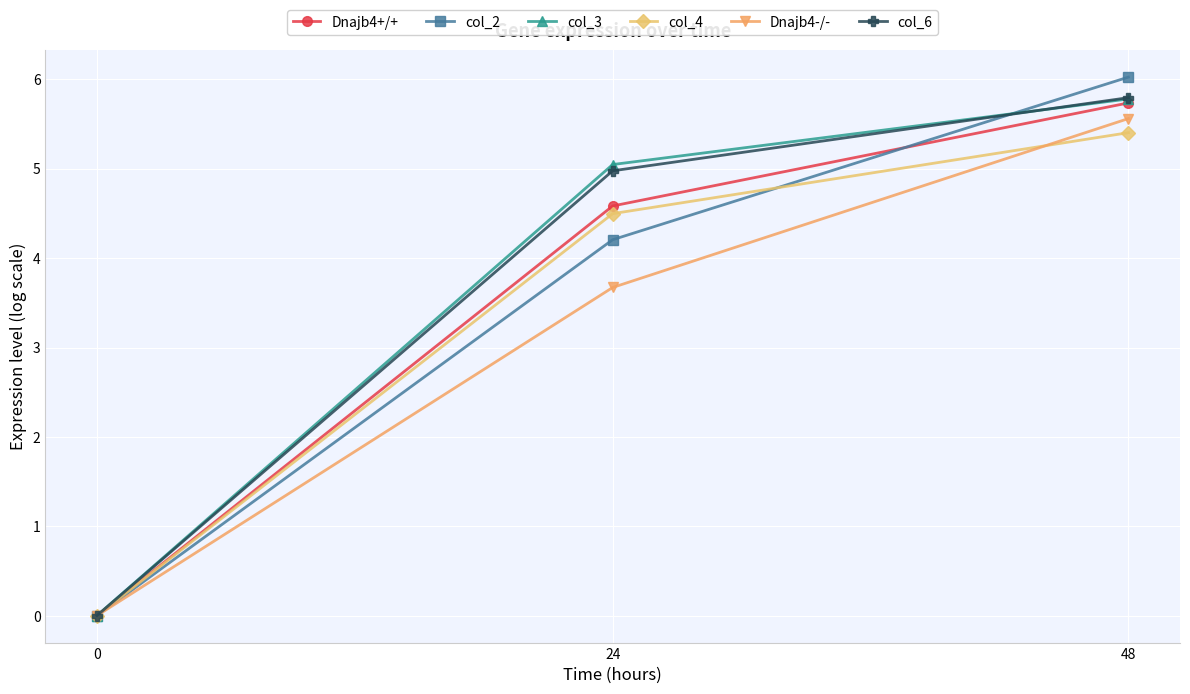

Does the chart have visible grid lines?

Yes